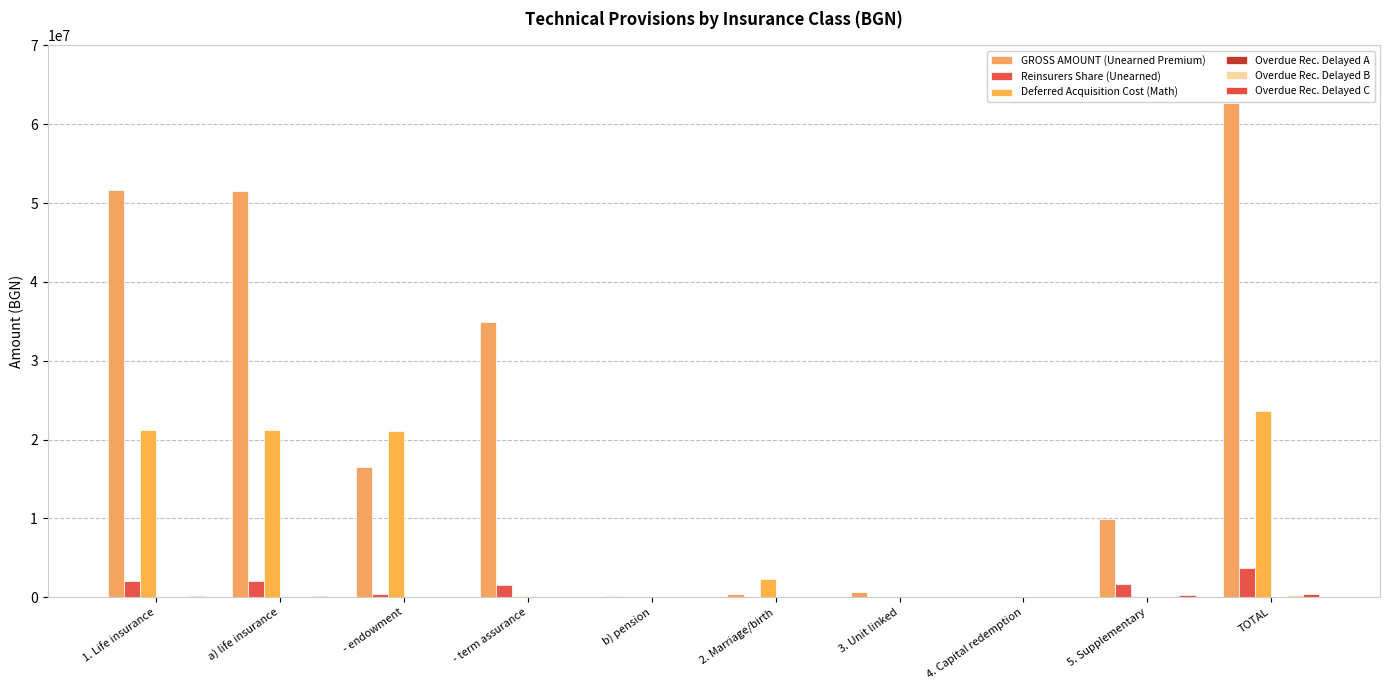

How many groups of bars are there?

10